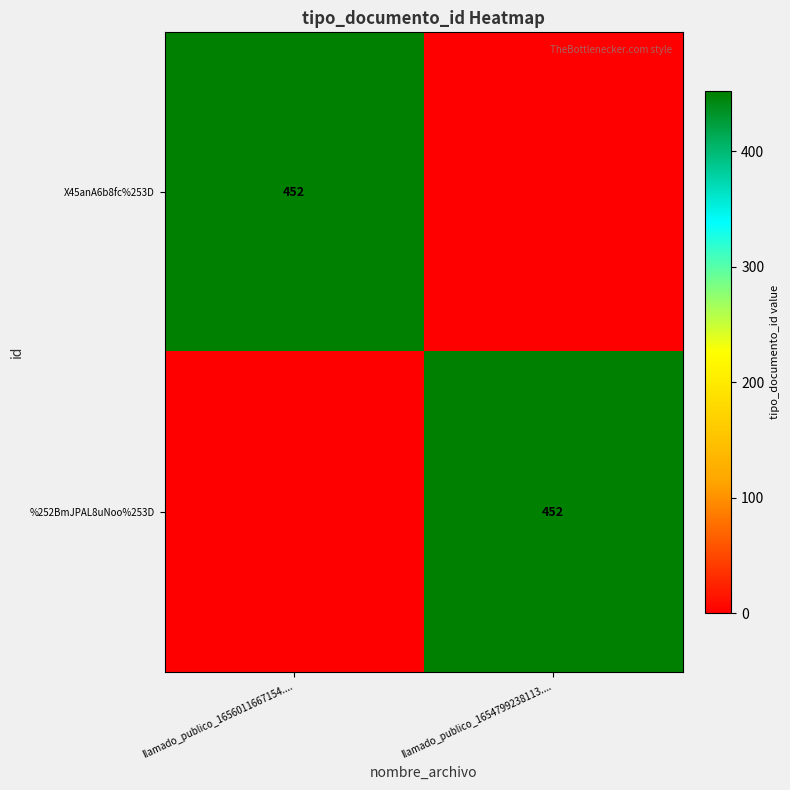

The value of %252BmJPAL8uNoo%253D at llamado_publico_1654799238113.... is 452. True or false?

True